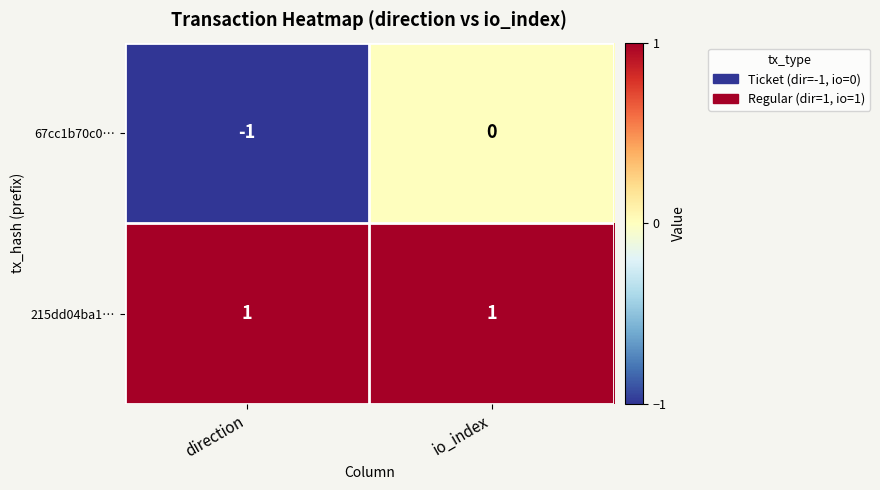

How many data points does each series have?

2